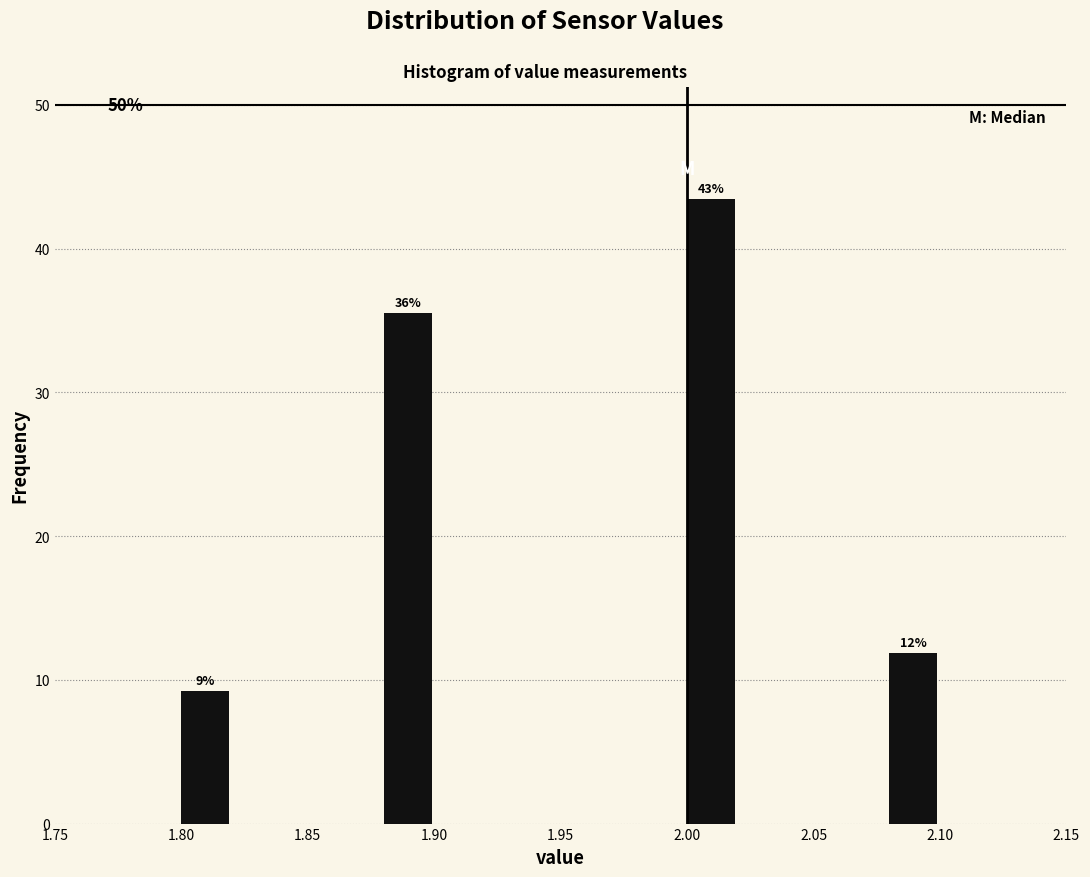

Over which range of the x-axis is the bar tallest?

2.00 to 2.02